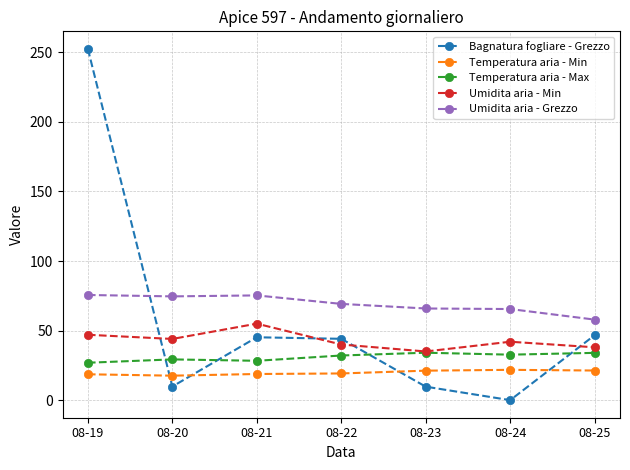

Which series has the largest total across all categories?

Umidita aria - Grezzo